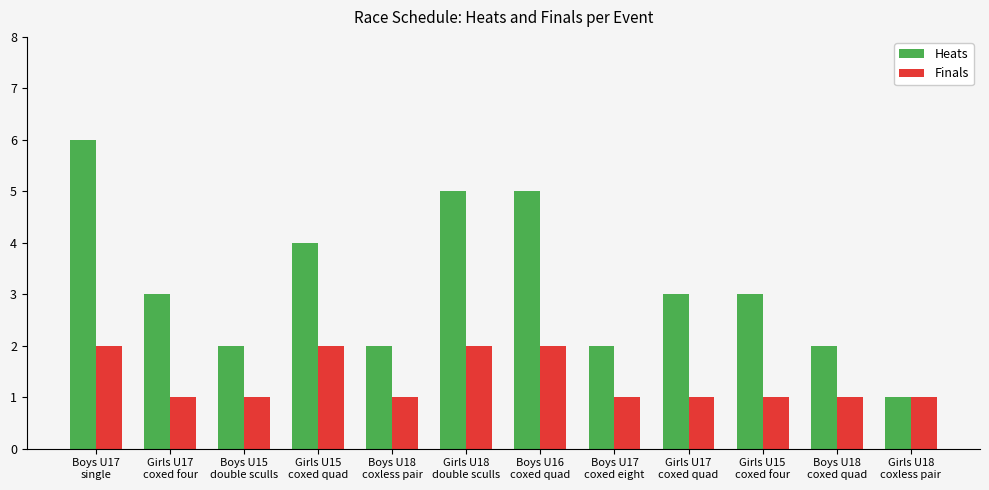

How many bars are there in each group?

2